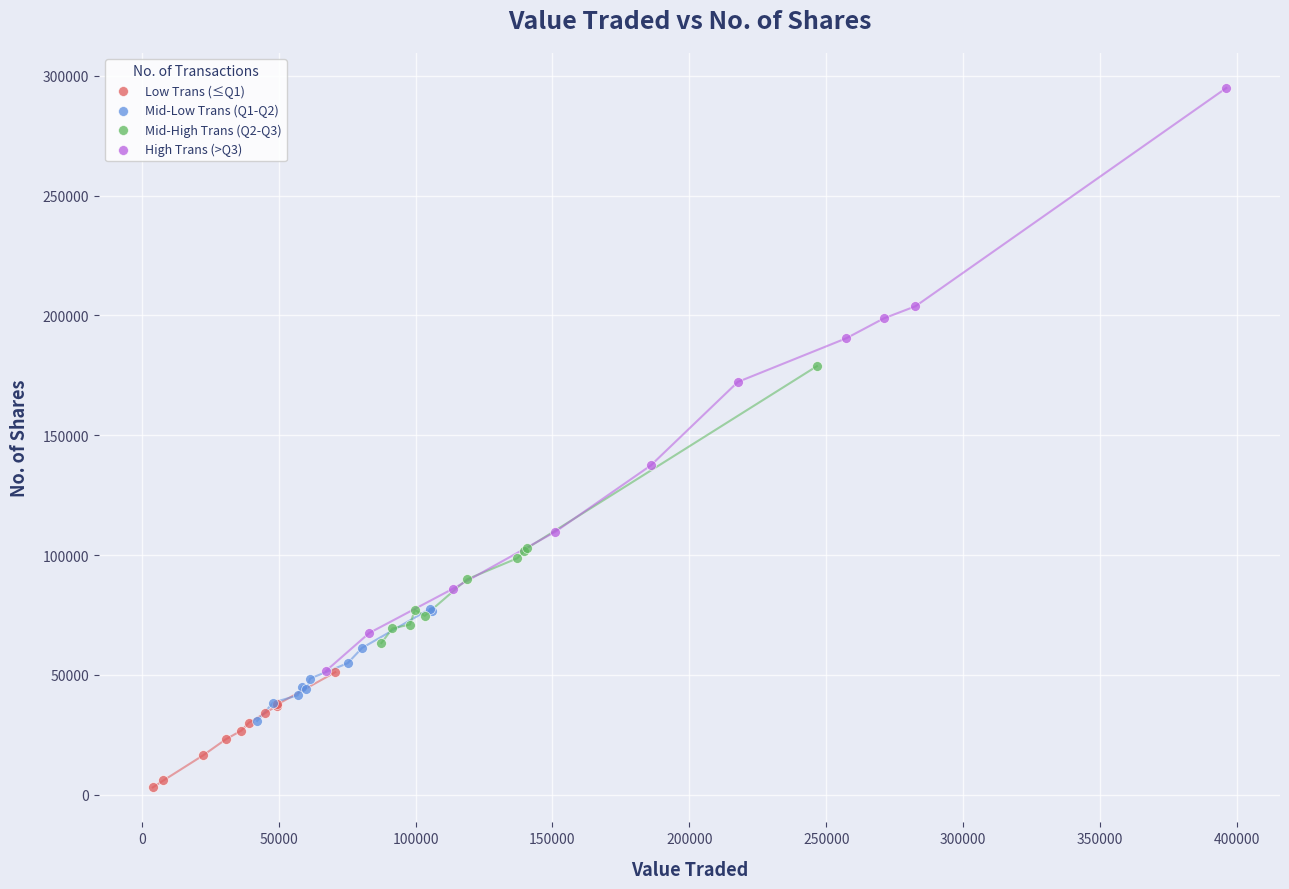

Which series has the largest Y range (max minus min)?

High Trans (>Q3)